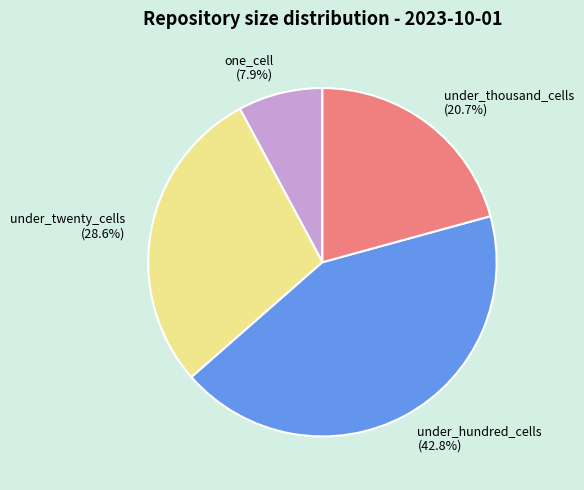

True or false: under_twenty_cells accounts for 29% of the total.

True